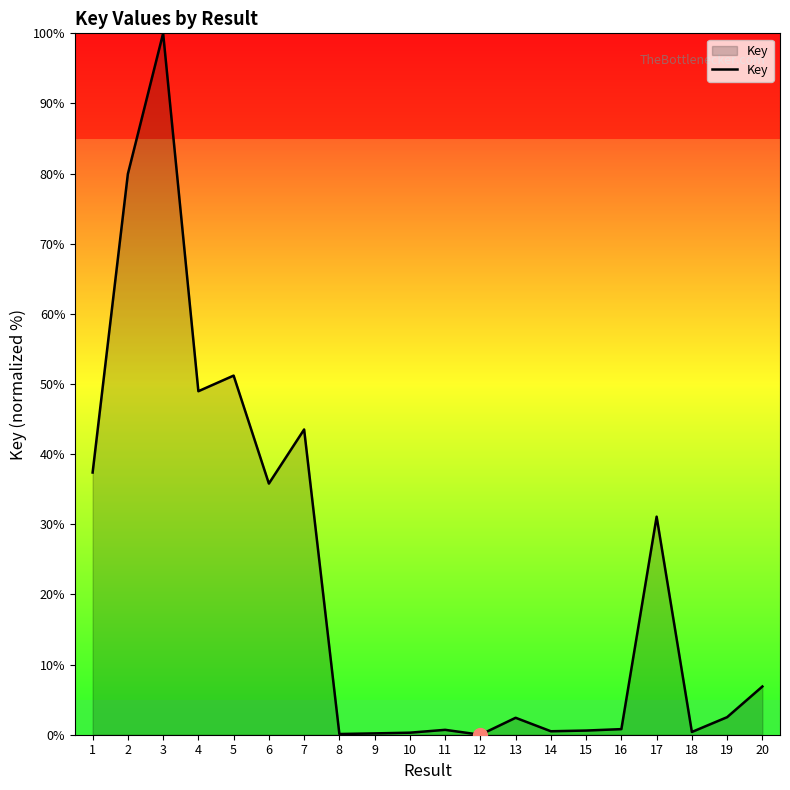

What is the difference between the maximum and minimum values?

100.0